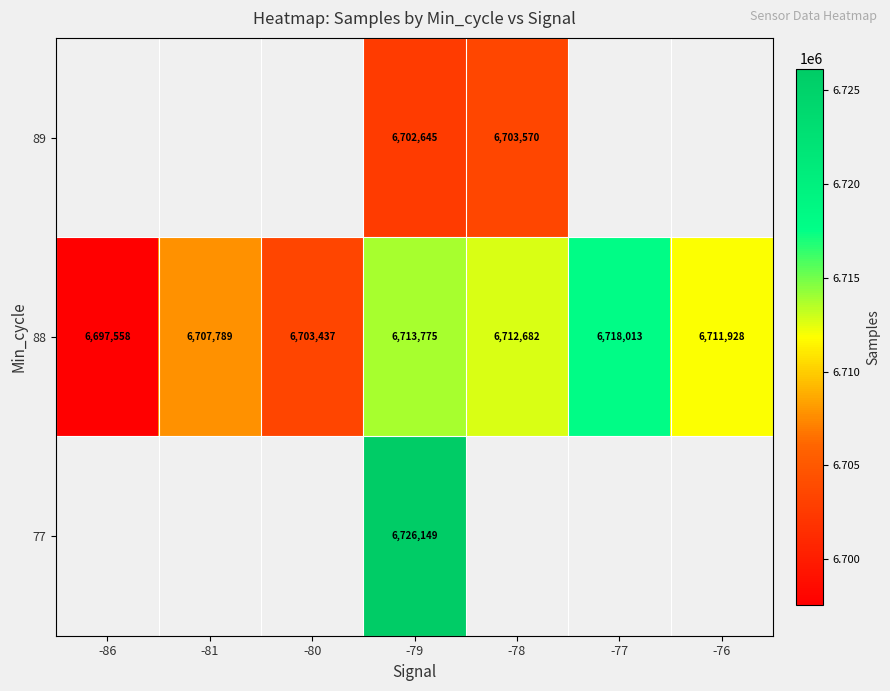

Which category has the highest value across all series?

-79